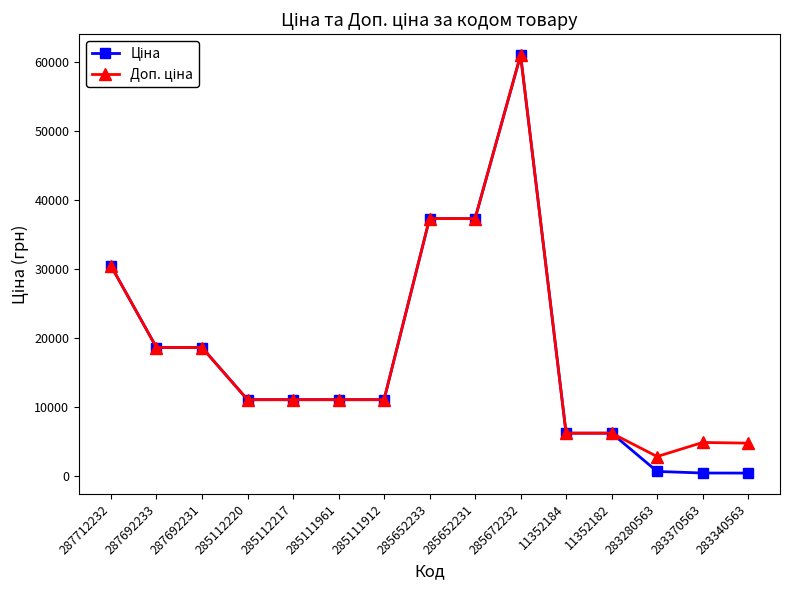

How many lines are shown in the chart?

2